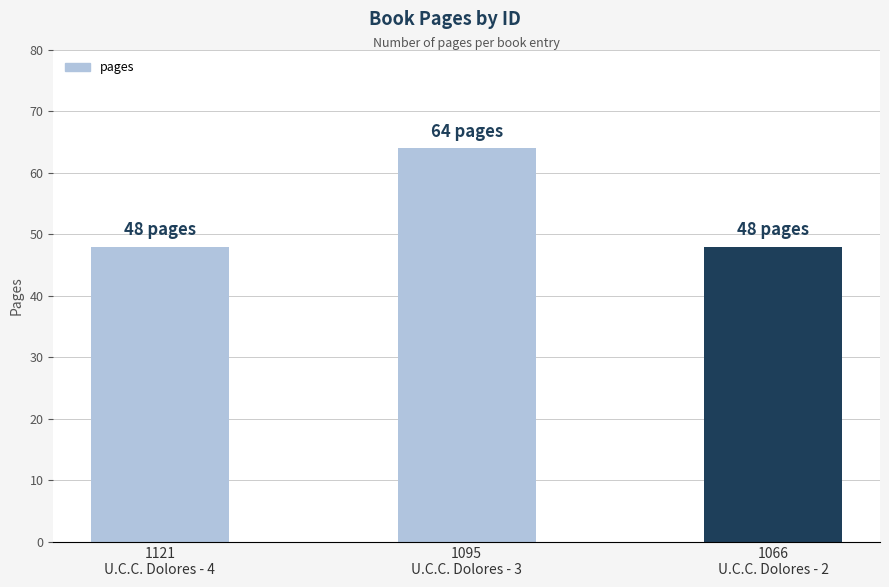

Count the number of categories in the chart.

3